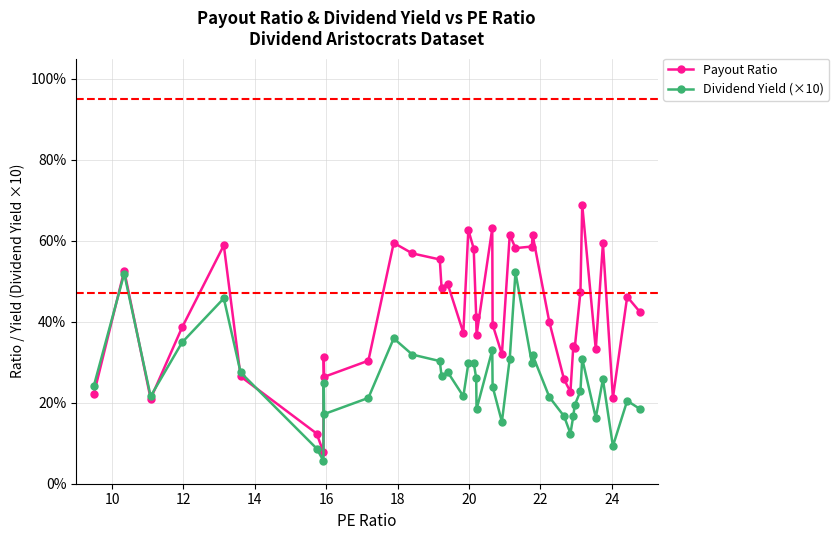

What are all the series names shown in the legend?

Payout Ratio, Dividend Yield (×10)